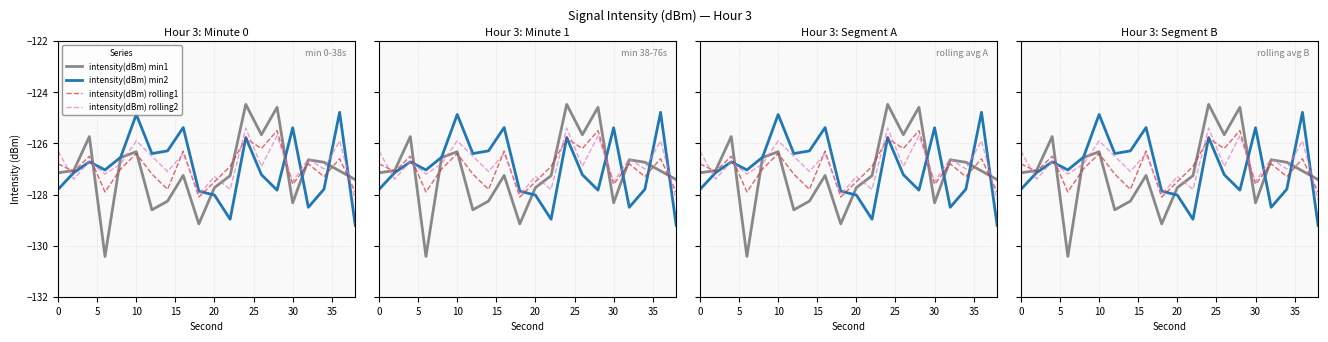

Which series has the largest total across all categories?

intensity(dBm) rolling2